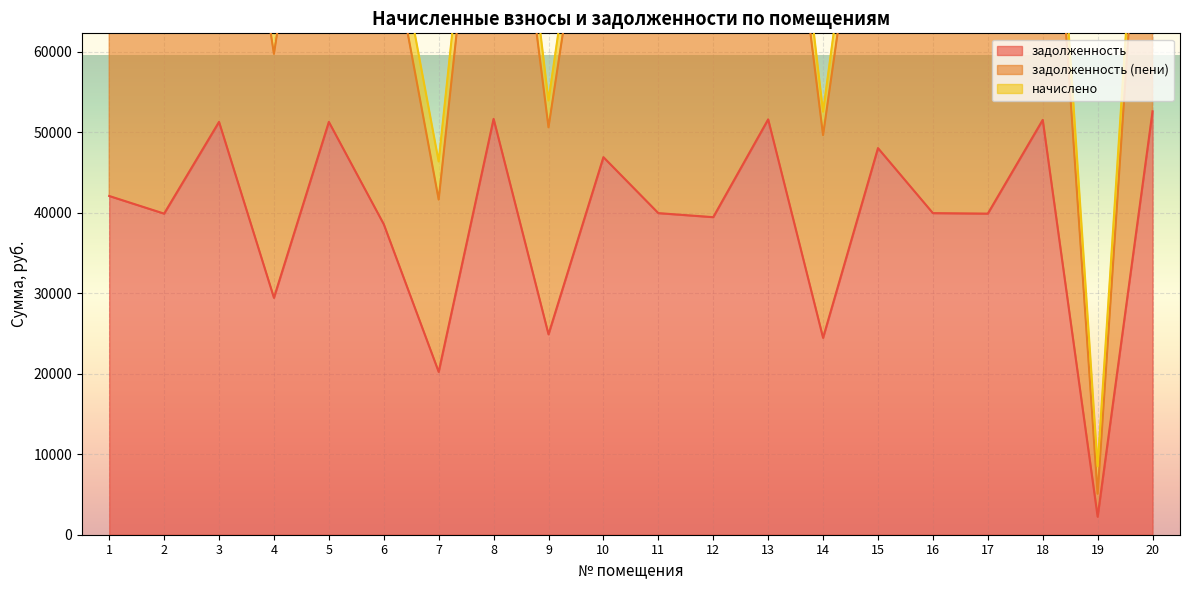

The value of задолженность at 12 is 9613.6. True or false?

False